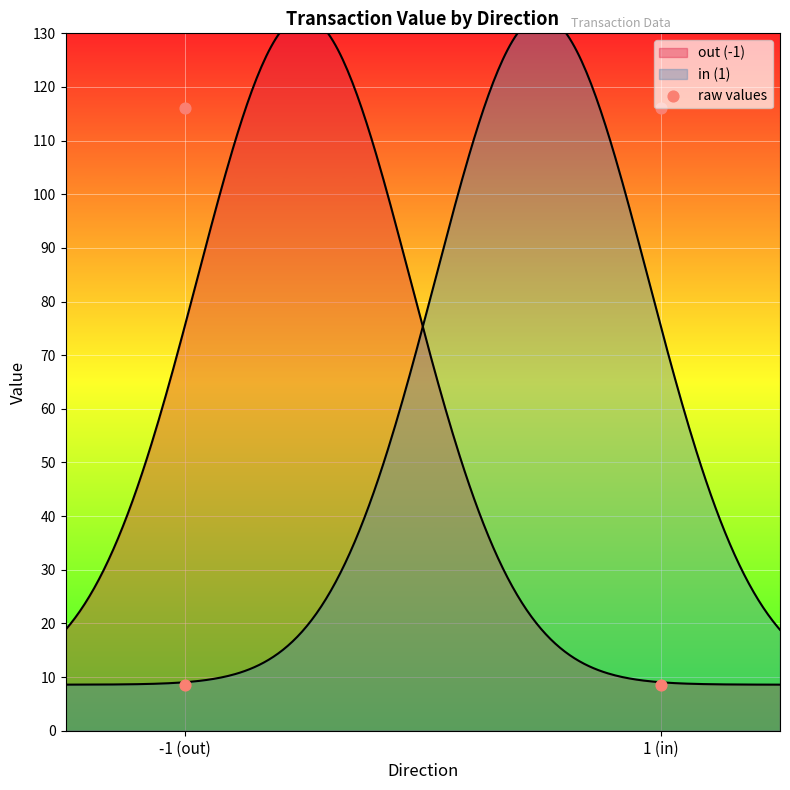

Approximately how many times larger is the value at 1 (in) compared to -1 (out)?

1.0